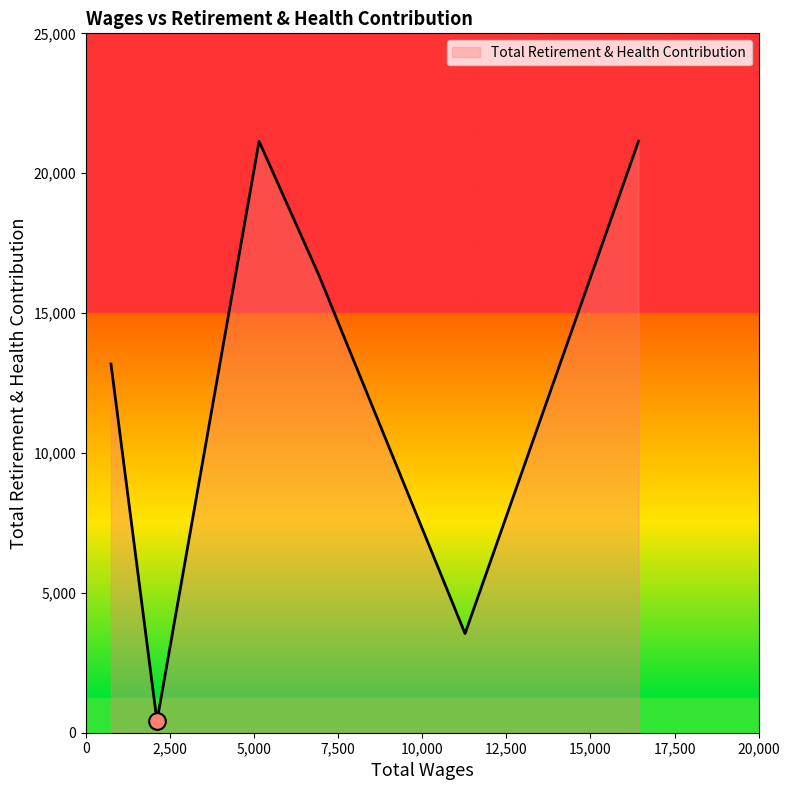

What is the difference between the maximum and second lowest values?

17604